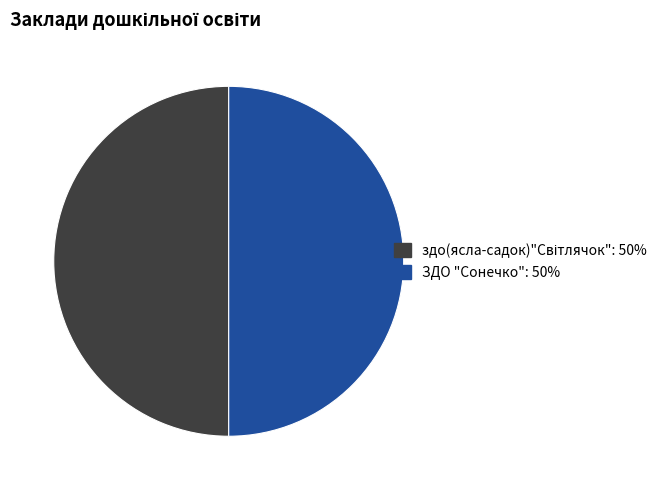

Is it true that ЗДО "Сонечко" is 50% of the pie?

True